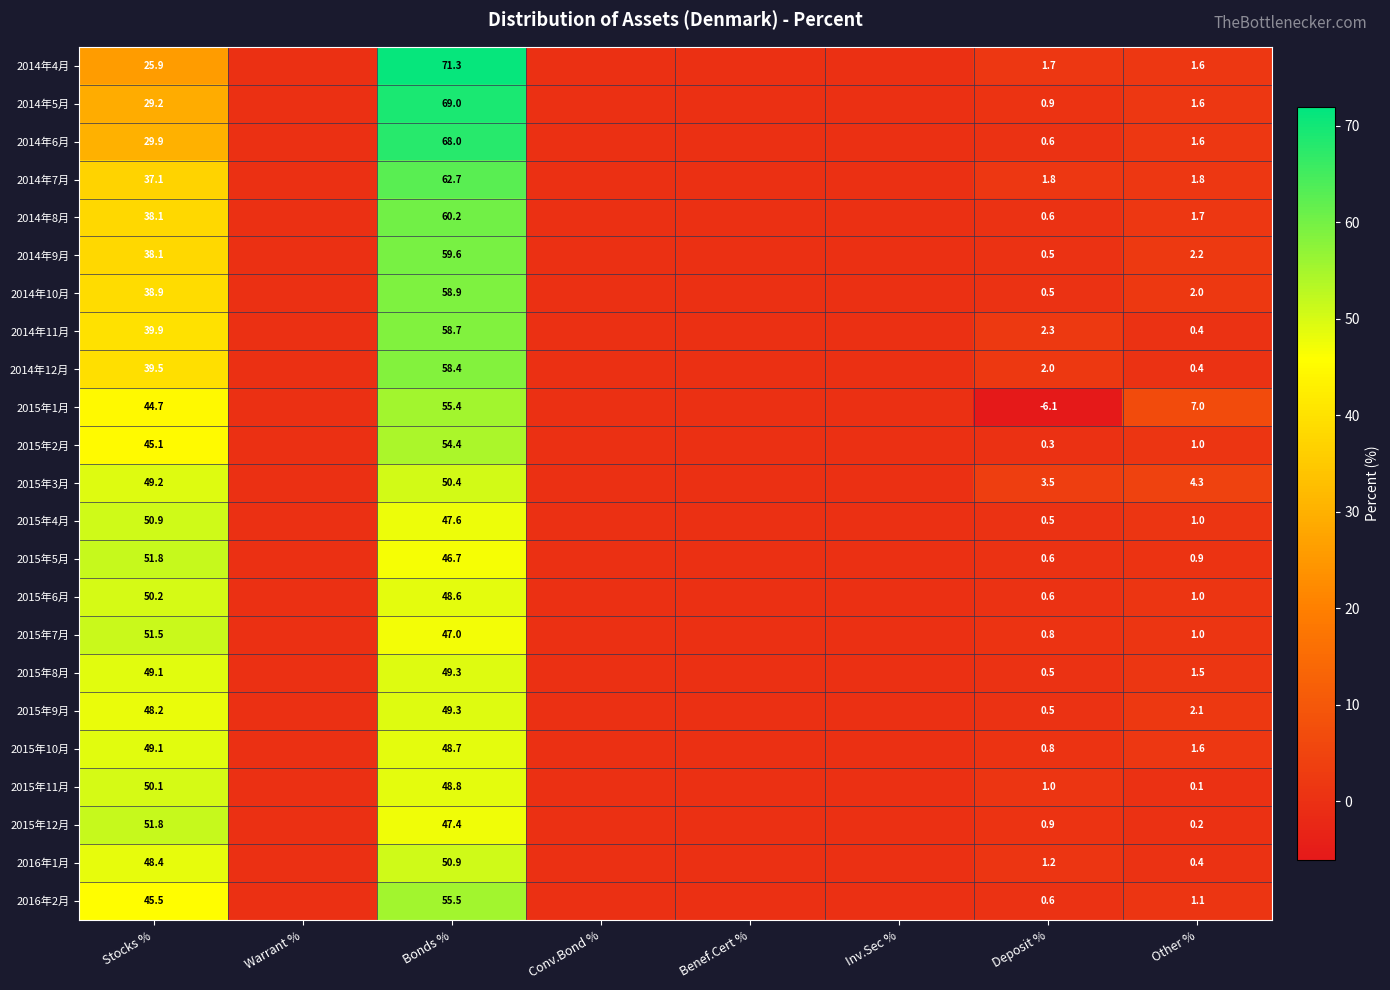

The value of 2015年11月 at Stocks % is 50.1. True or false?

True